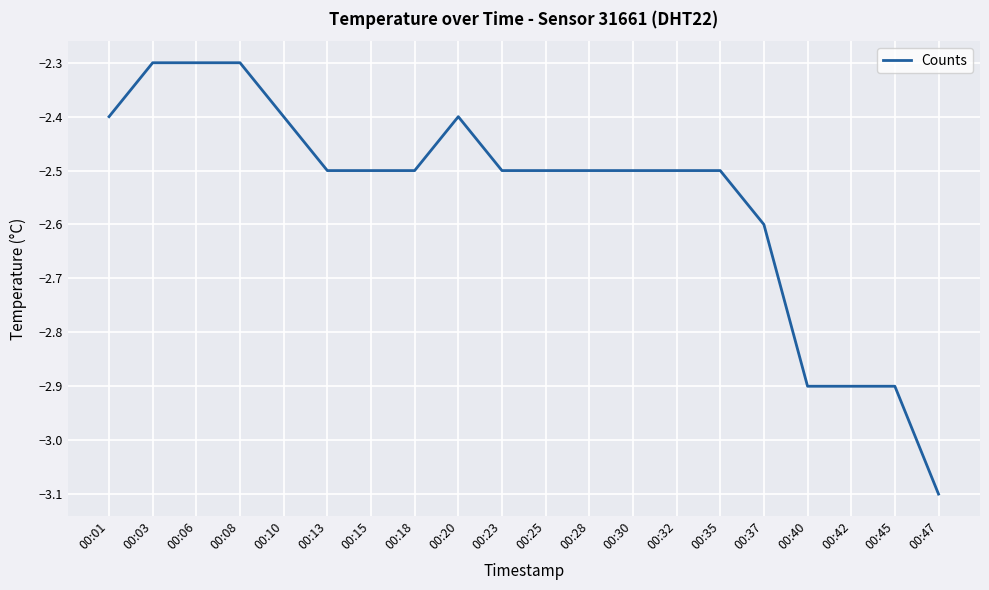

What is the difference between the values at 00:42 and 00:08?

0.6